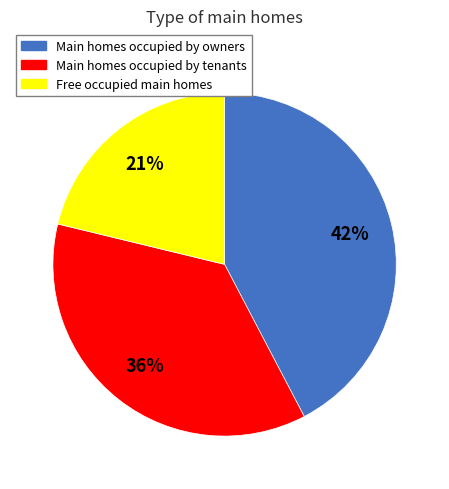

Is the sum of Free occupied main homes and Main homes occupied by tenants greater than half?

Yes